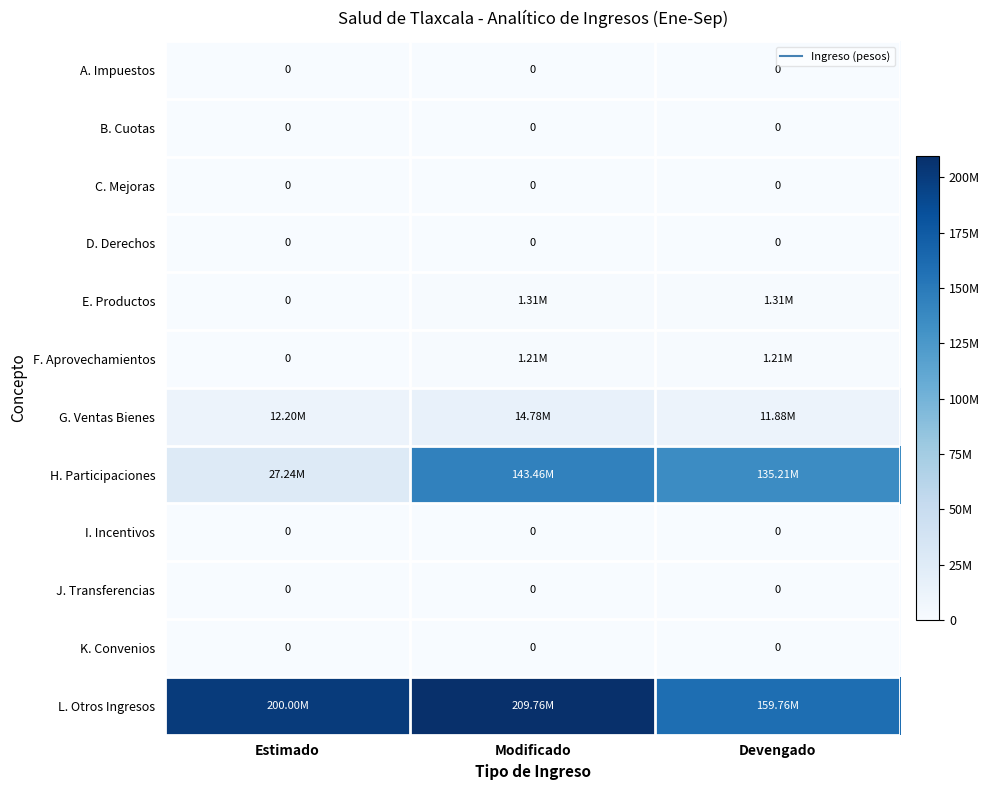

Rank the categories by L. Otros Ingresos value from lowest to highest.

Devengado, Estimado, Modificado